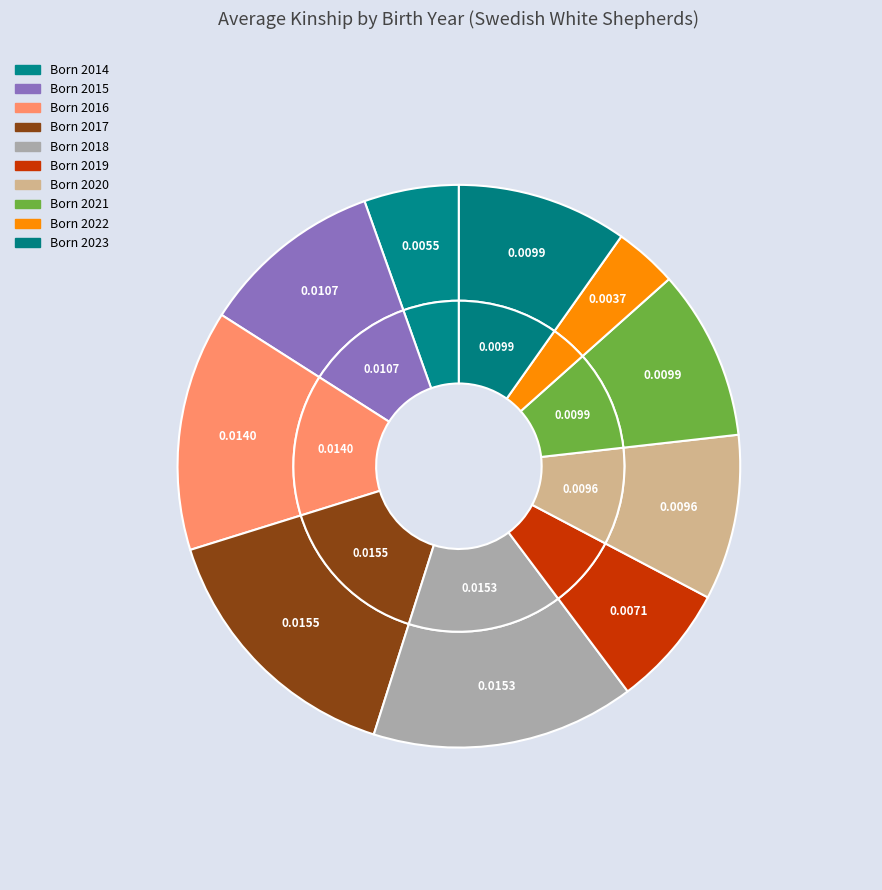

Rank the categories by value from lowest to highest.

2022, 2014, 2019, 2020, 2021, 2023, 2015, 2016, 2018, 2017